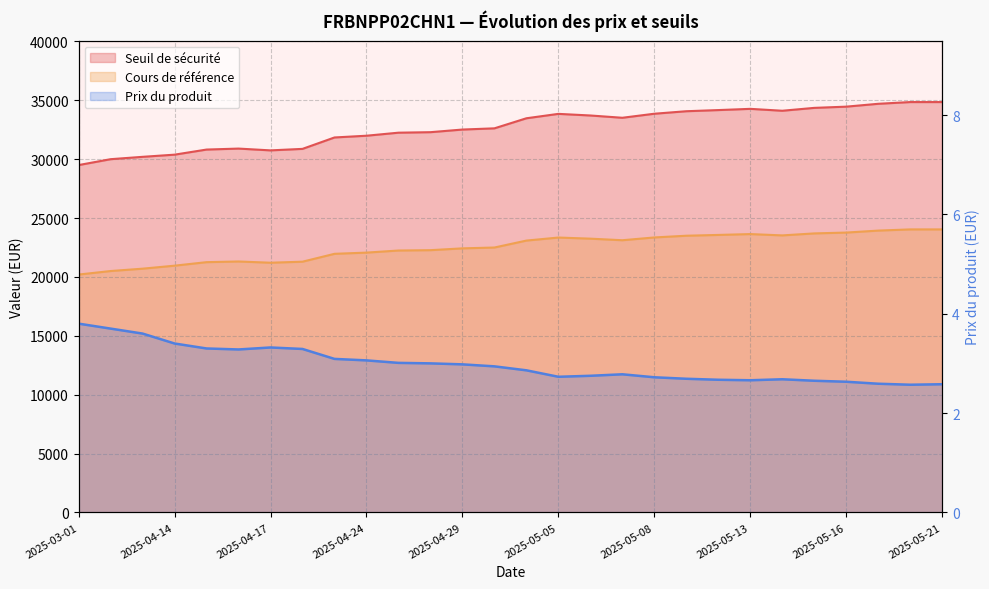

True or false: Prix du produit has a value of 4.3 at 2025-05-02.

False